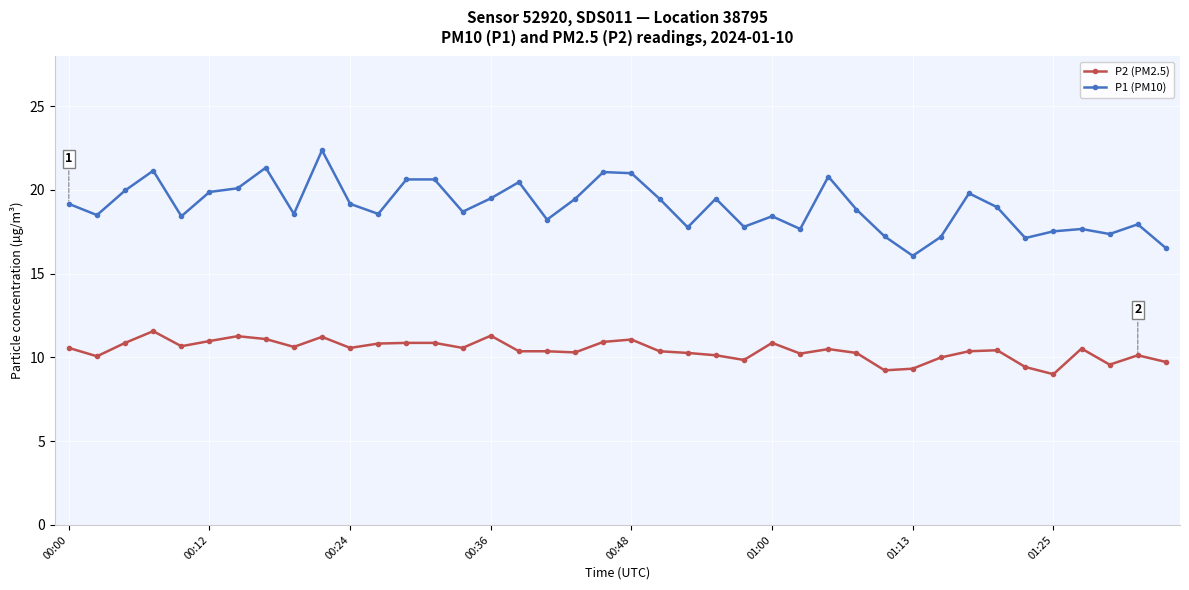

True or false: P2 (PM2.5) has more than 0 interior local peaks.

True